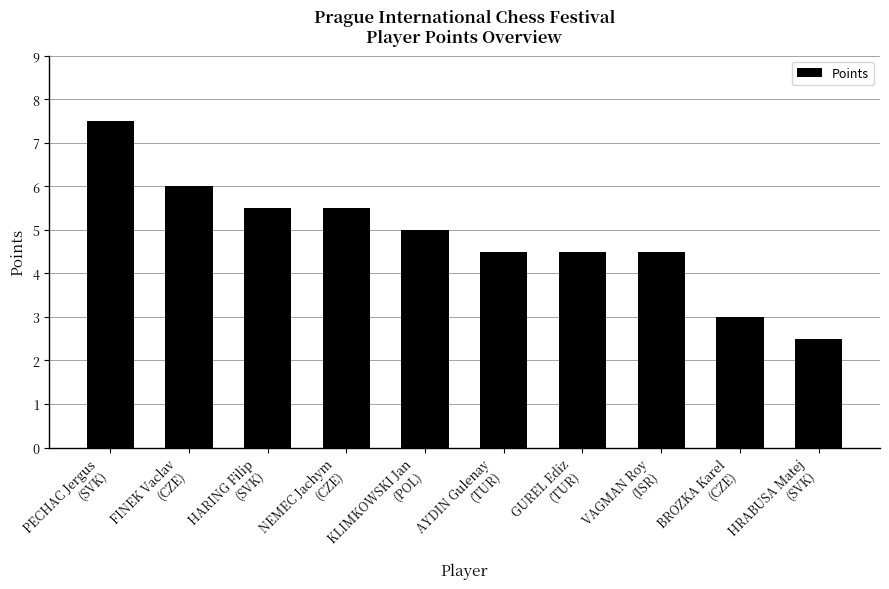

What is the ratio of the value at FINEK Vaclav
(CZE) to the value at BROZKA Karel
(CZE)?

2.0